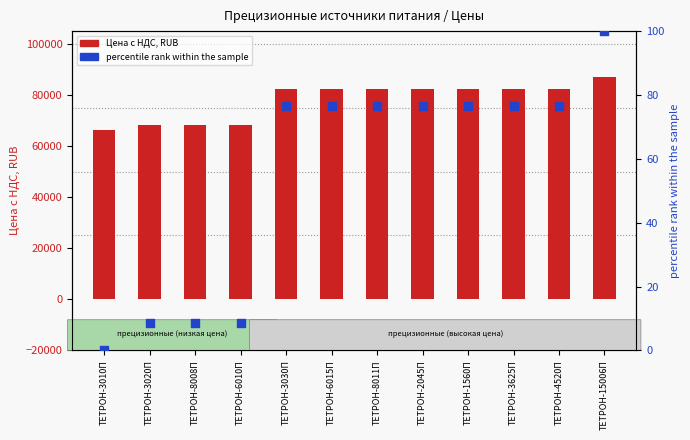

Which series has the largest Y range (max minus min)?

Цена с НДС, RUB